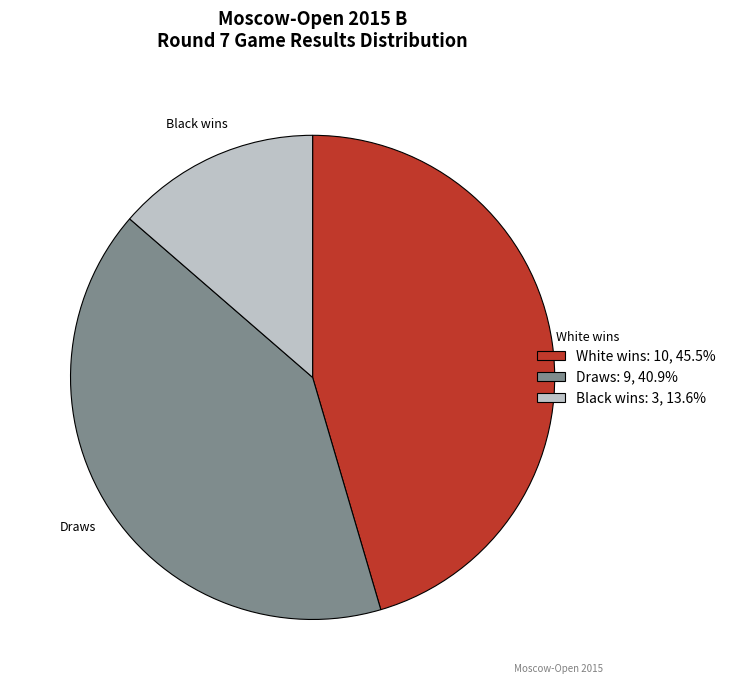

How many segments does this pie chart have?

3